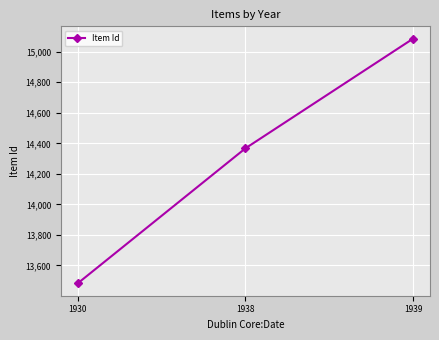

How many lines are shown in the chart?

1